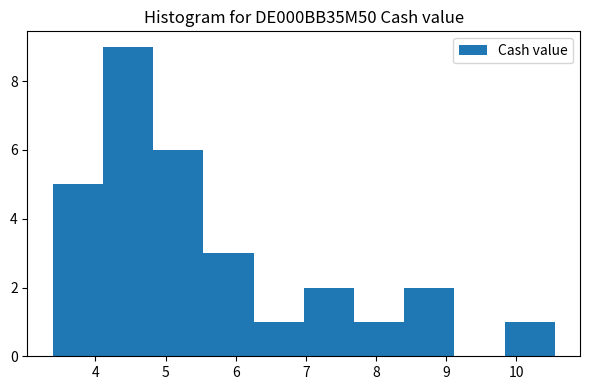

Which range on the x-axis has the tallest bar?

4.1 to 4.8